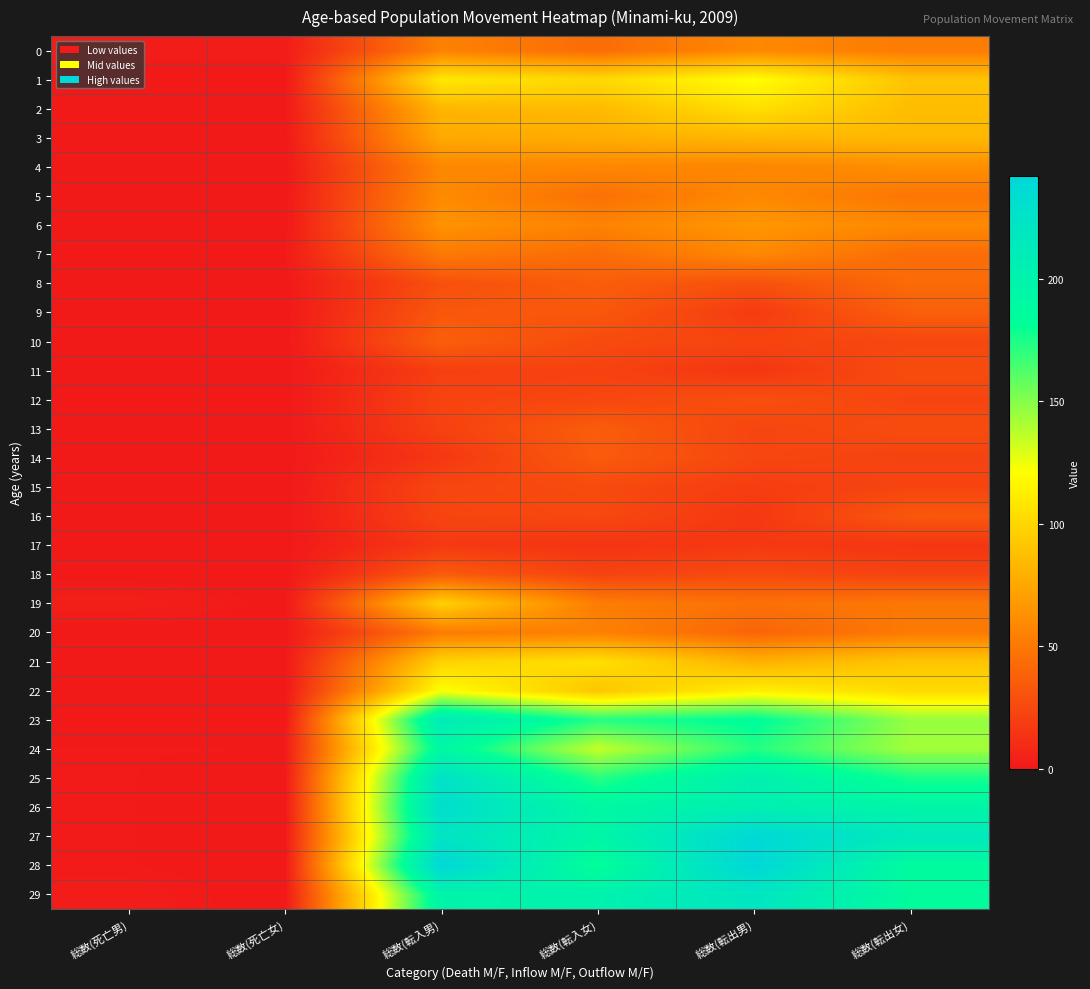

What is the spread (max minus min) of values at 総数(転入男)?

226